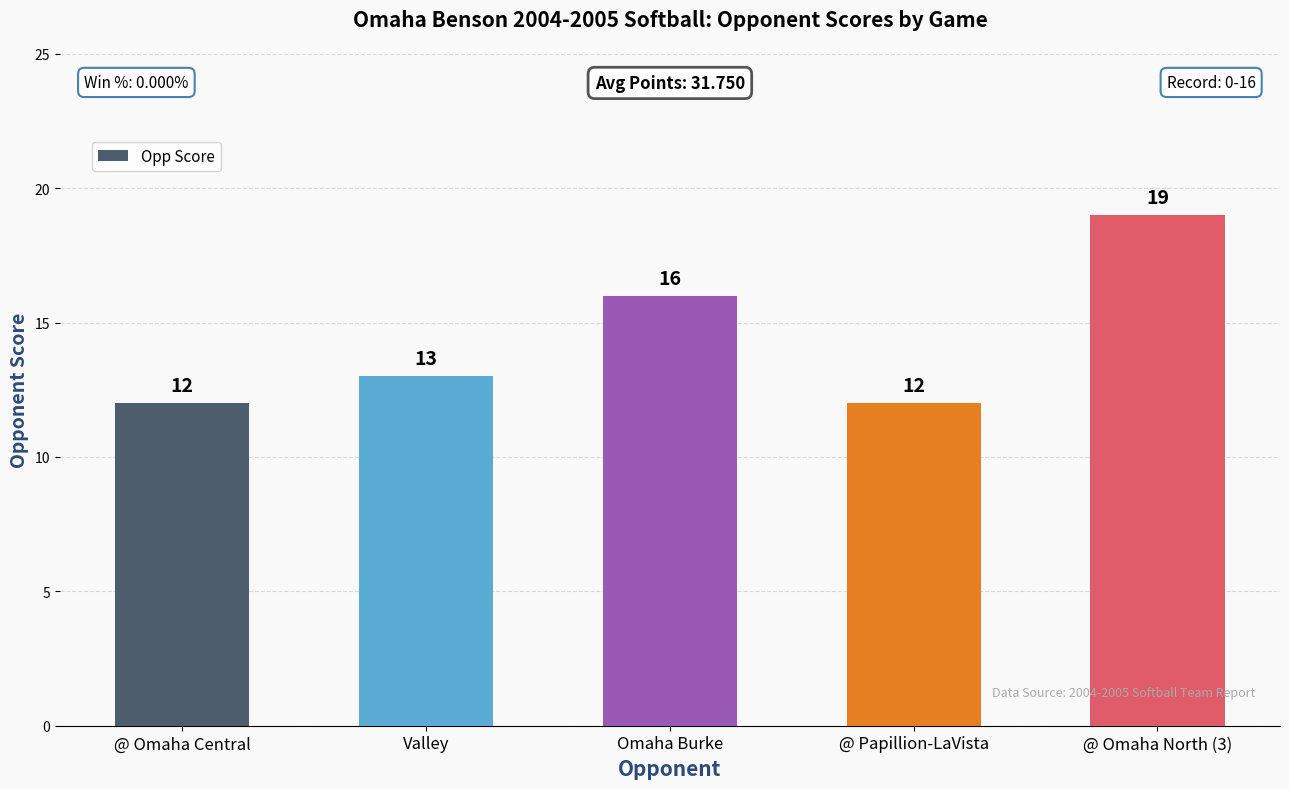

What is the change in value from Valley to @ Papillion-LaVista?

-1